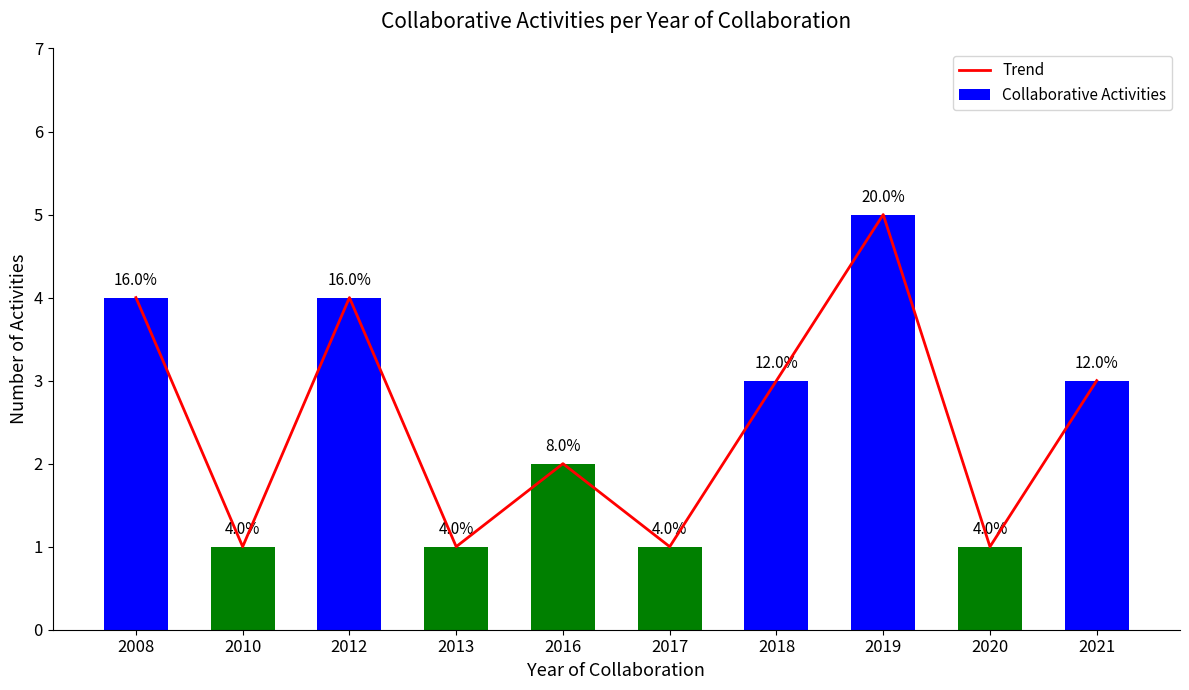

At how many categories does at least one series exceed 1?

6